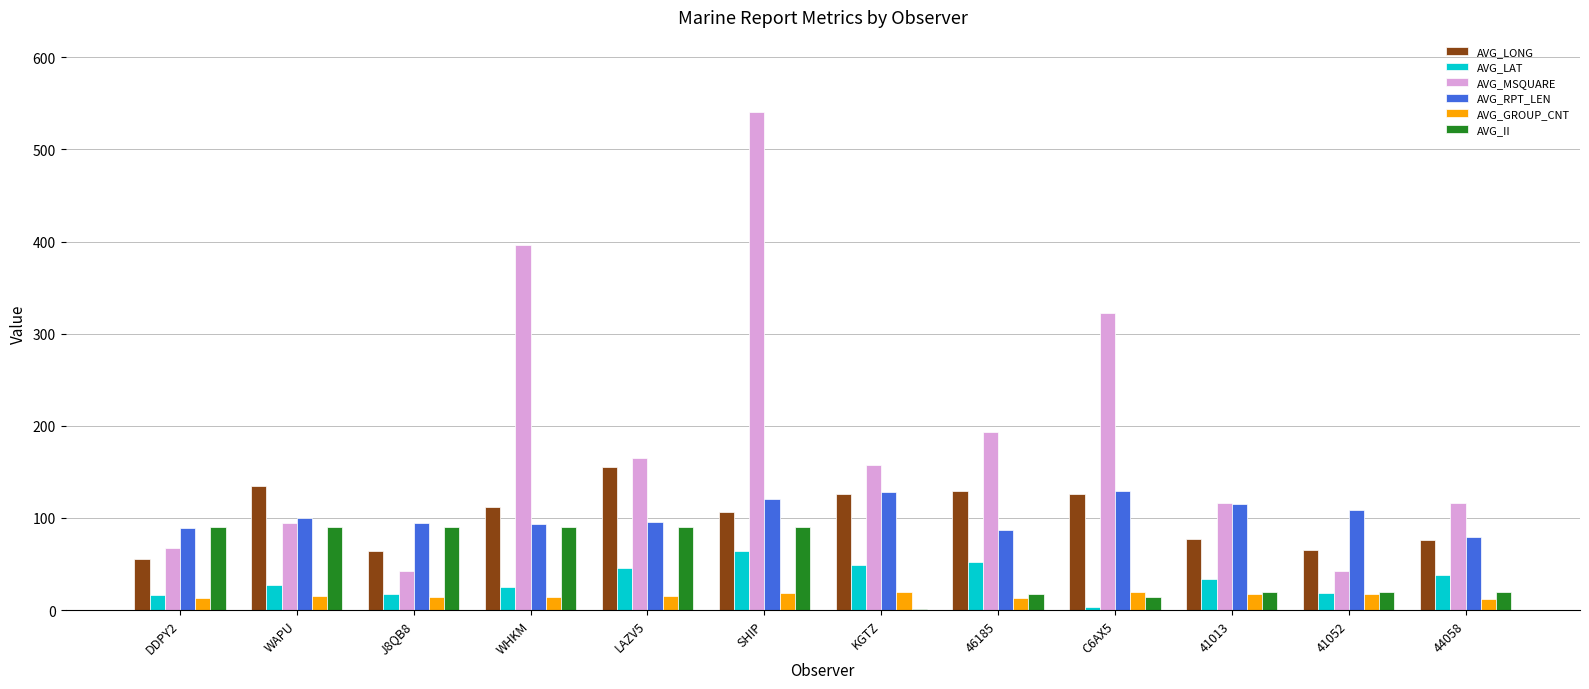

How many series are shown in this chart?

6